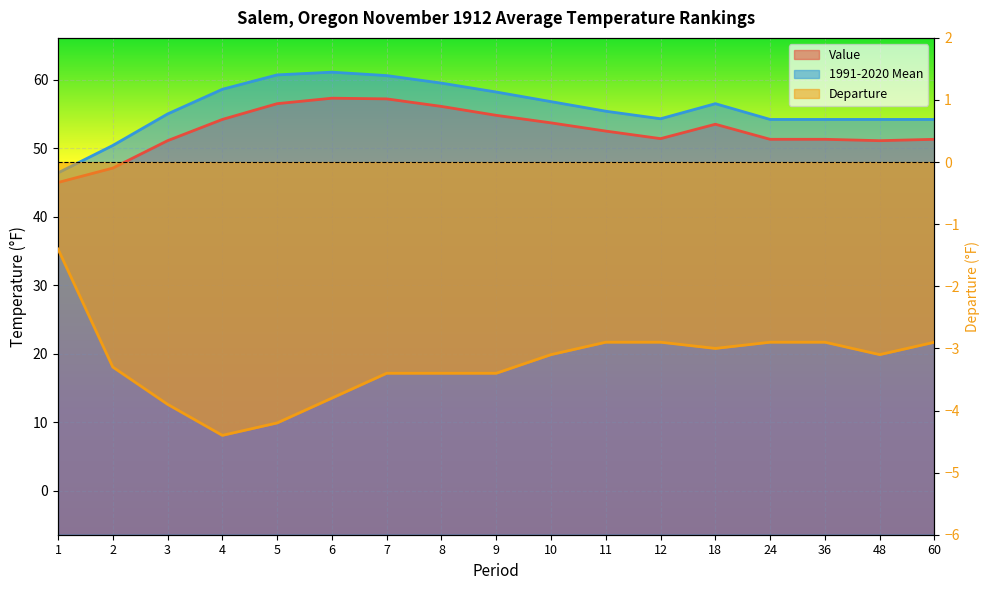

Which series has the widest spread of values?

1991-2020 Mean